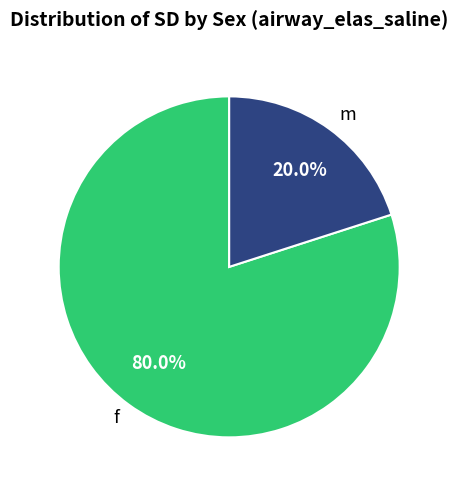

Combined, what portion of the pie is f and m?

100.0%